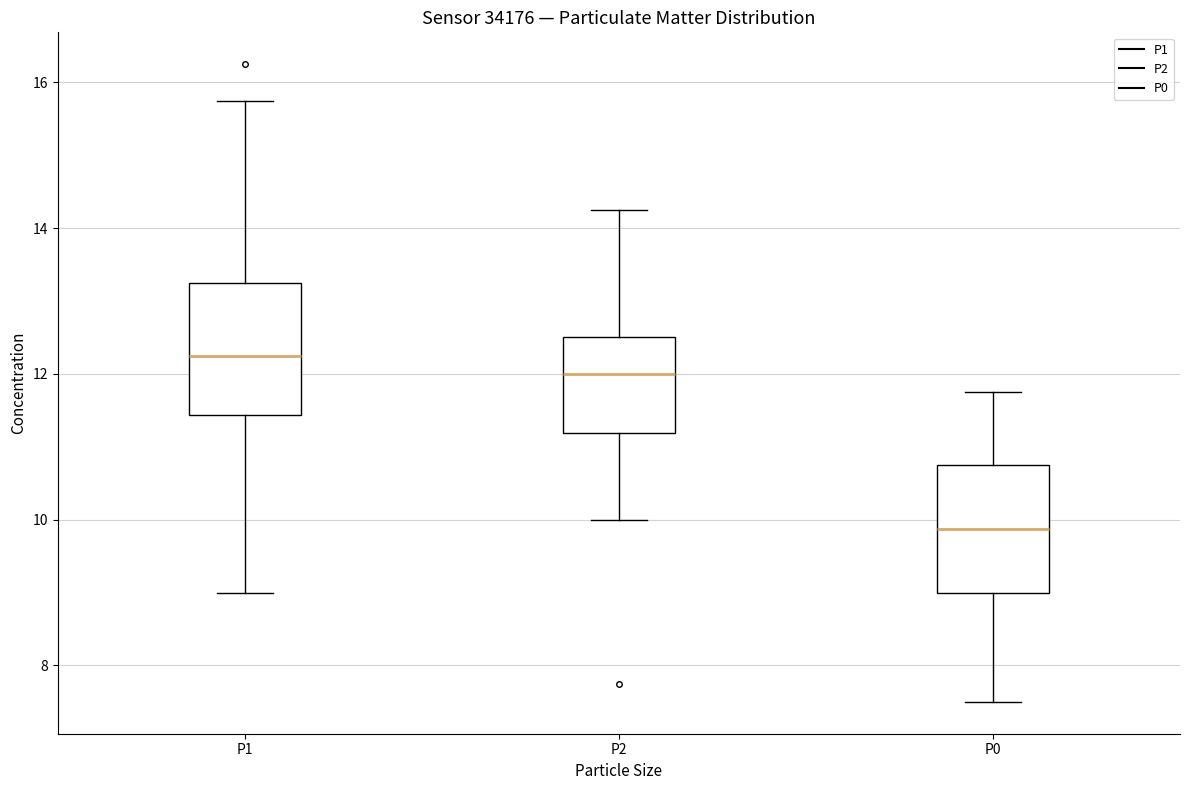

Where is the lower edge of the box for P0 on the y-axis? The values are not printed on the chart, so give them approximately, as read against the axis.

9.0